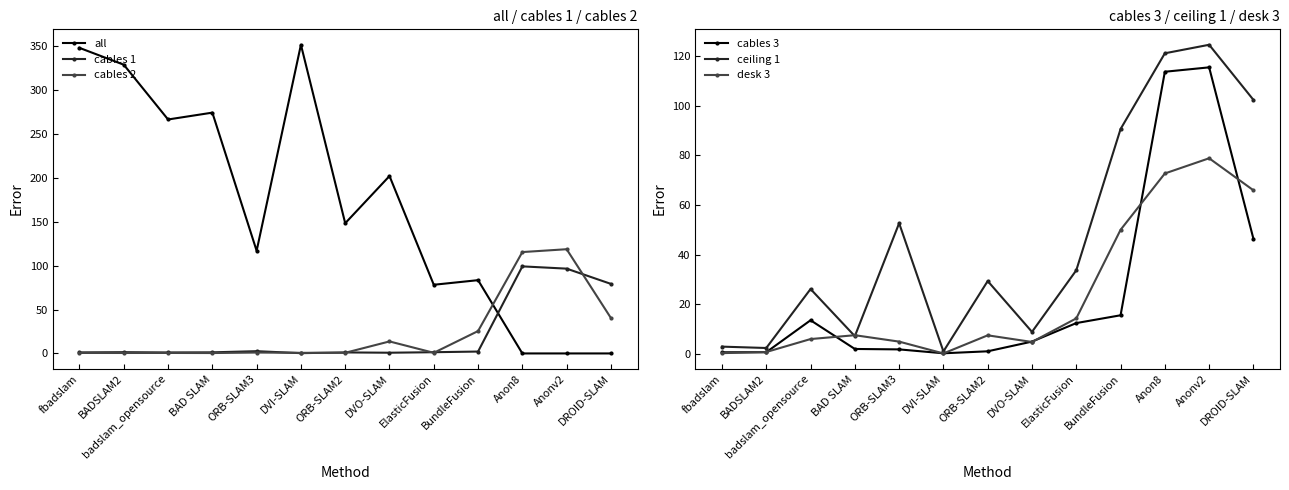

What is the difference between the maximum and minimum values in the cables 3 series?

115.1